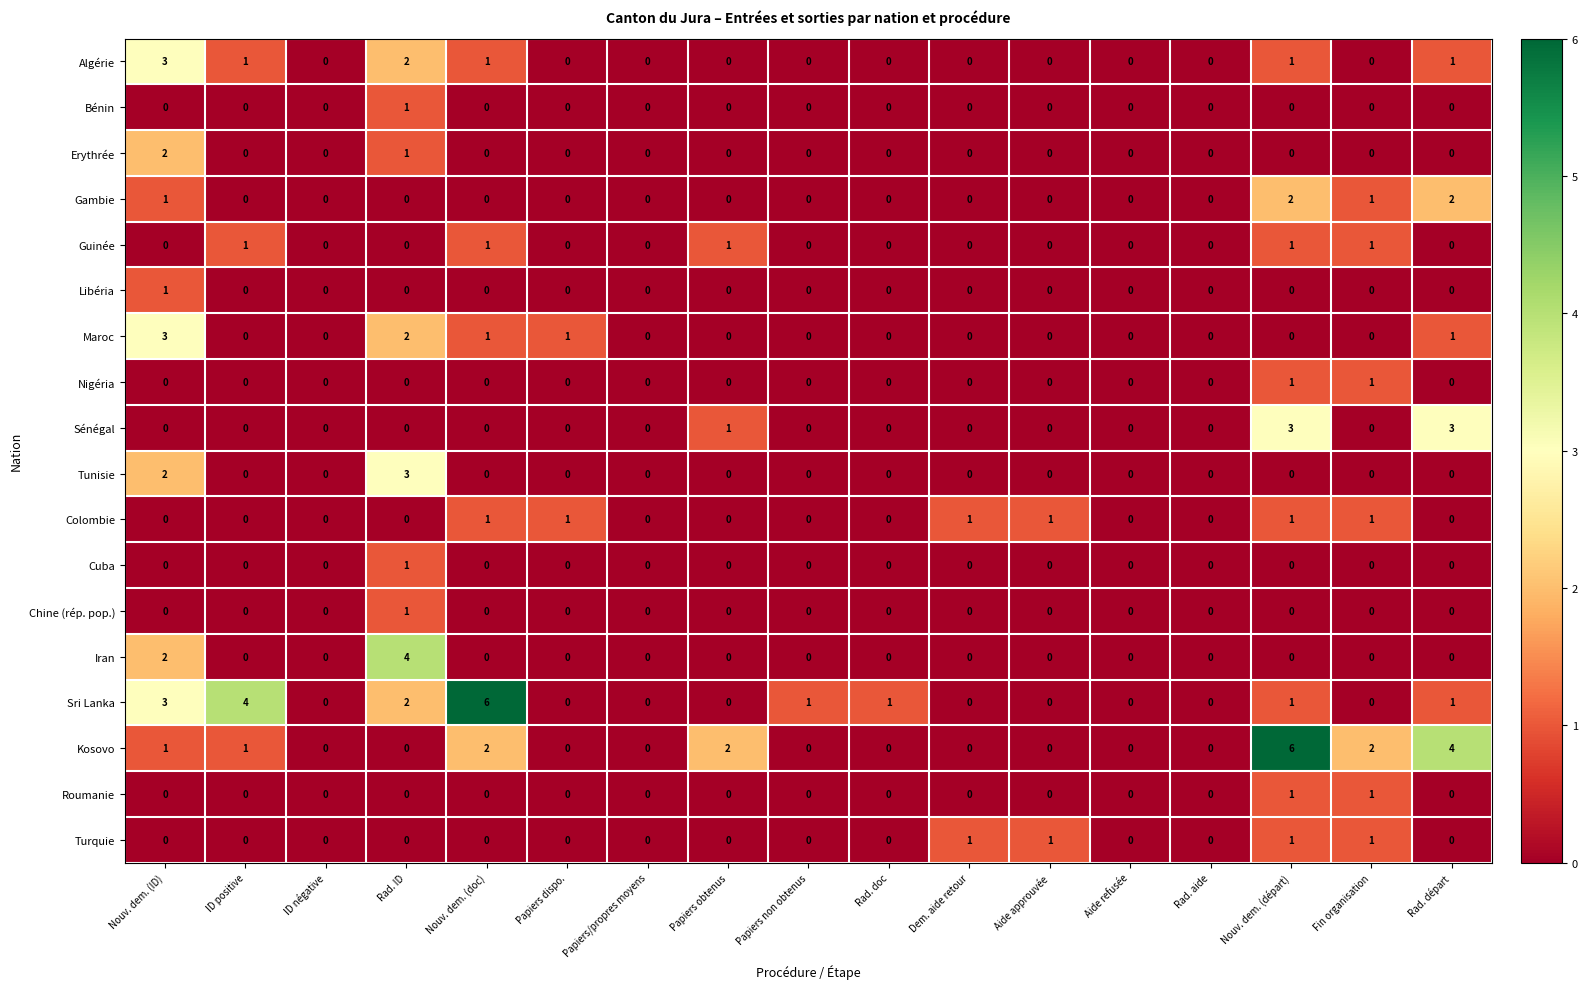

Which series changed the most between ID positive and Nouv. dem. (doc)?

Sri Lanka